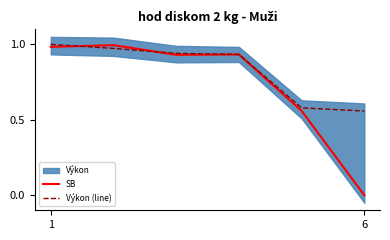

Reading left to right, transcribe all the data shown in this chart.

SB: 1.0	1.0	0.9	0.9	0.6	0.0
Výkon (line): 1.0	1.0	0.9	0.9	0.6	0.6